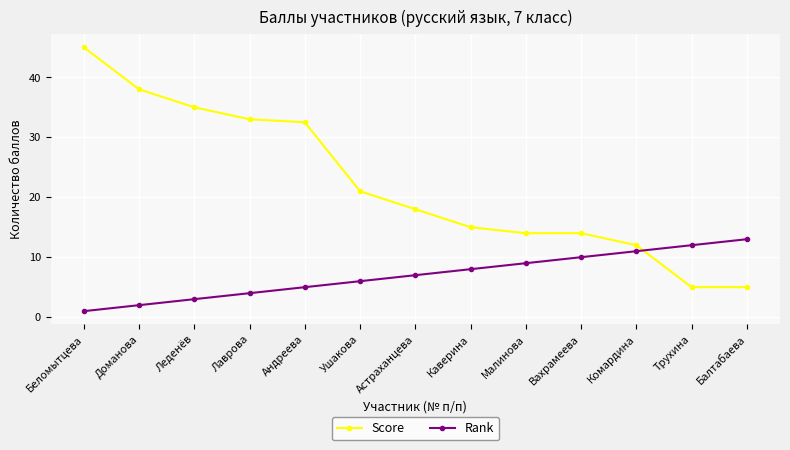

True or false: Rank has a value of 2.9 at Малинова.

False